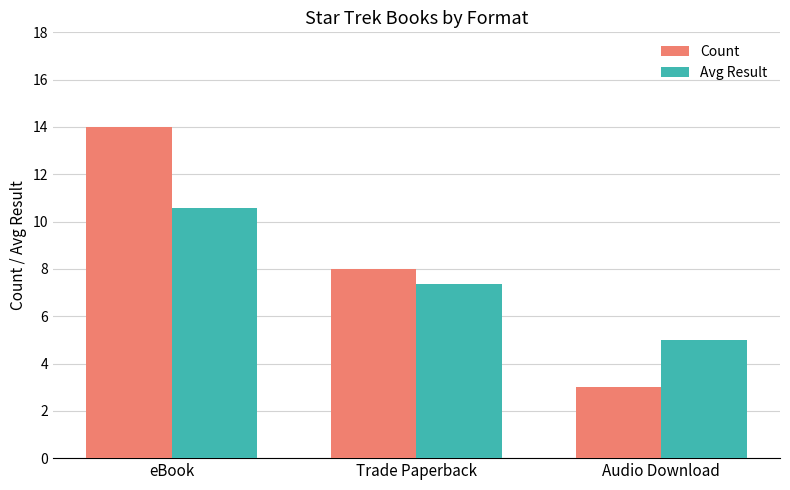

What value does the Count series have at eBook?

14.0